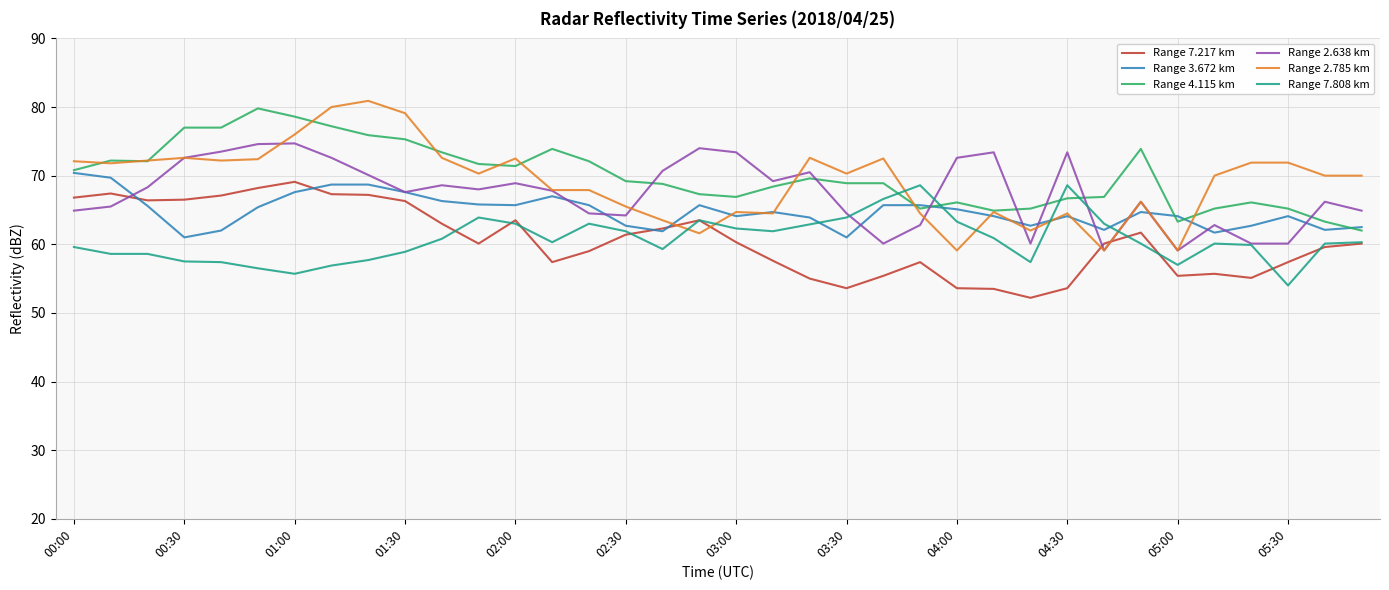

What is the difference between the maximum and minimum values in the Range 7.217 km series?

16.9